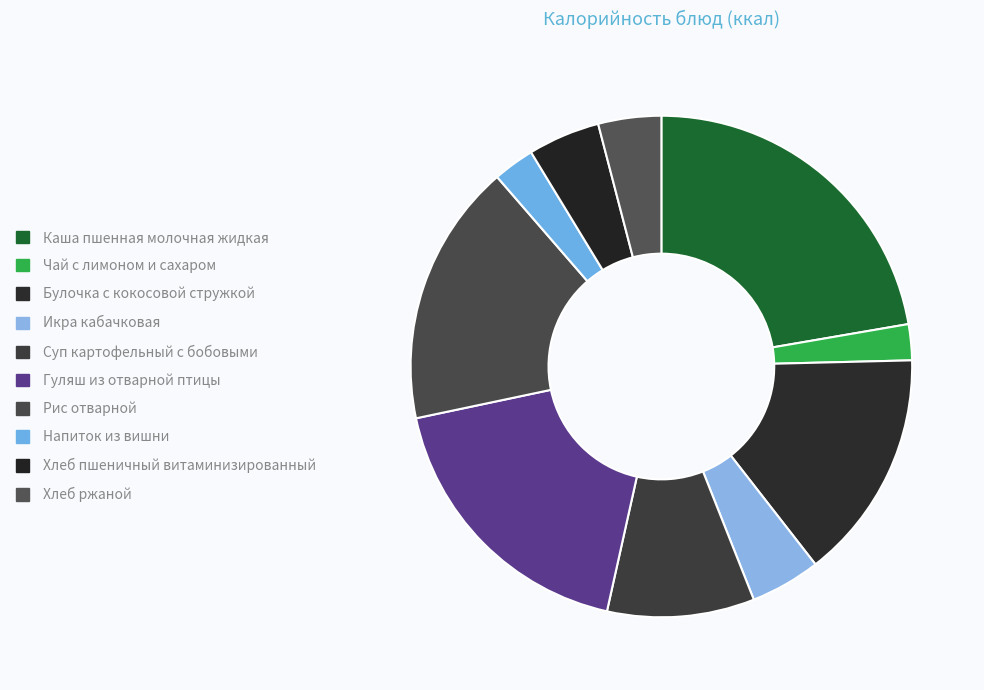

To the nearest percent, what percentage of the pie is Напиток из вишни?

3%